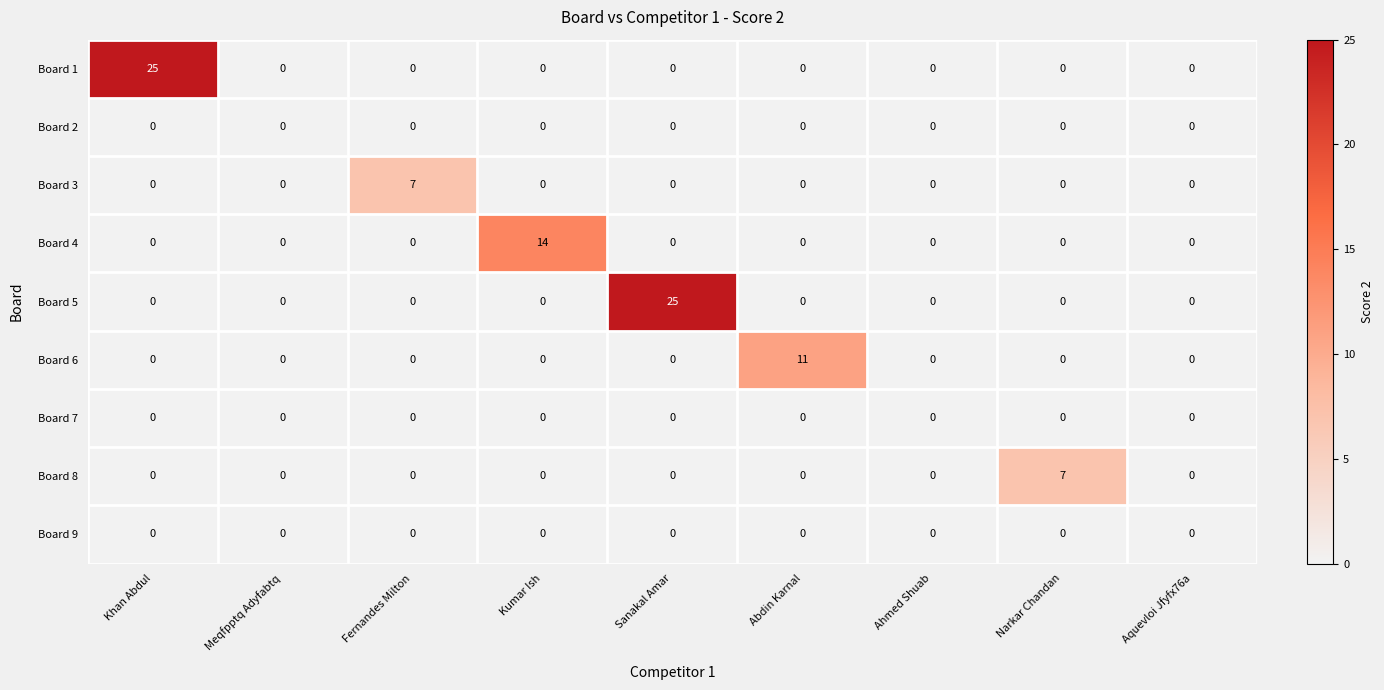

How many data points does each series have?

9